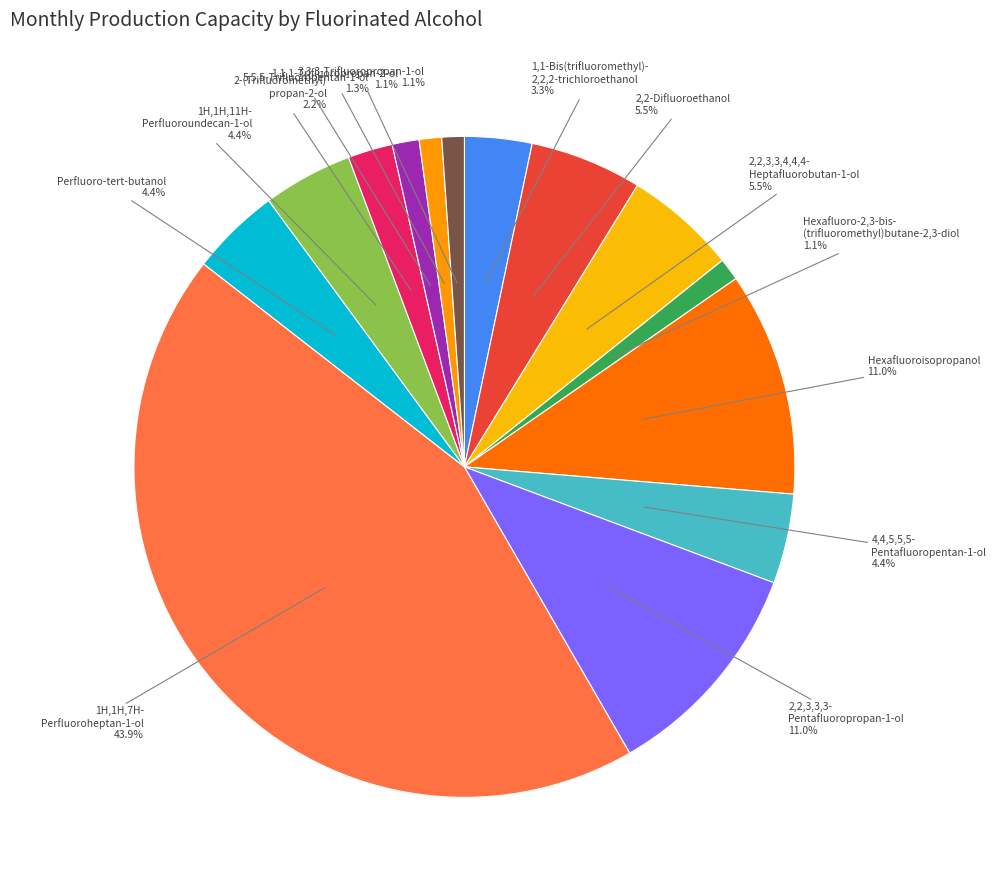

How many slices are in this pie chart?

14